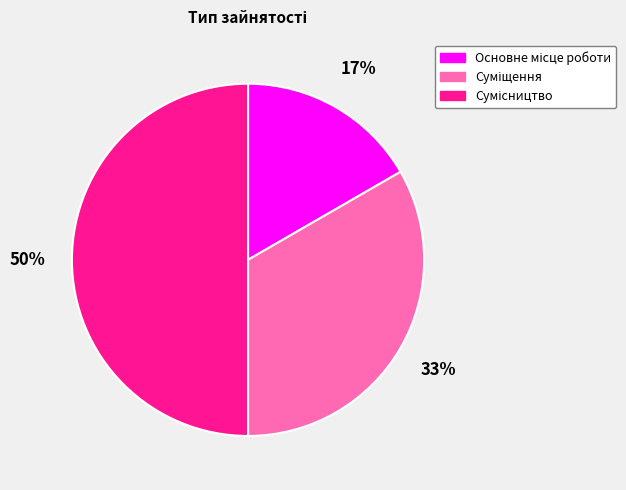

To the nearest percent, what is the average slice percentage?

33%